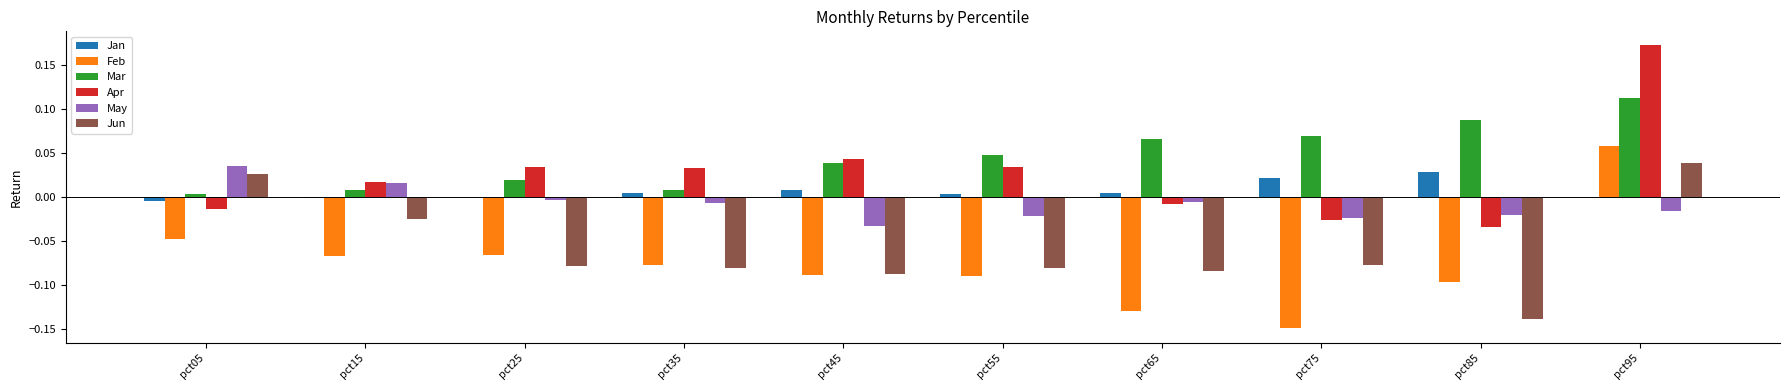

How many data points does each series have?

10